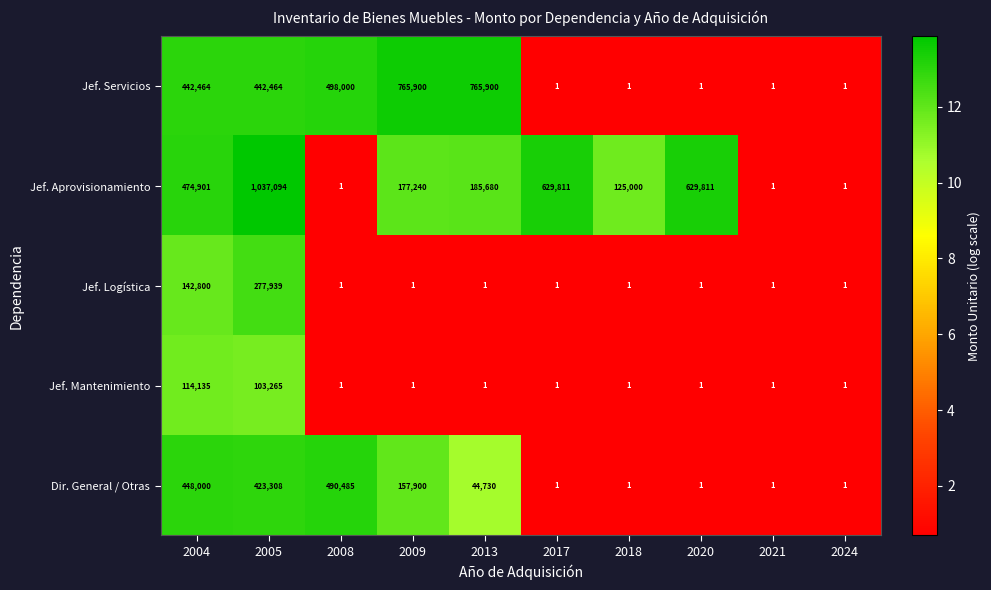

What is the approximate value of Jef. Servicios at 2004?

442464